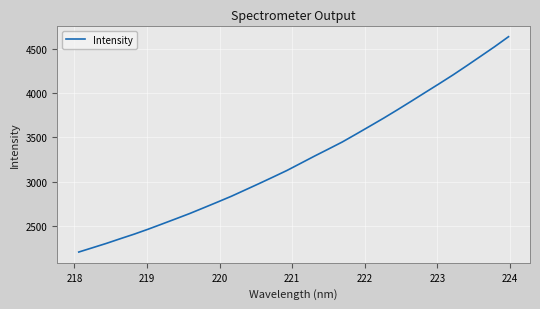

What is the minimum value shown in the chart?

2210.4